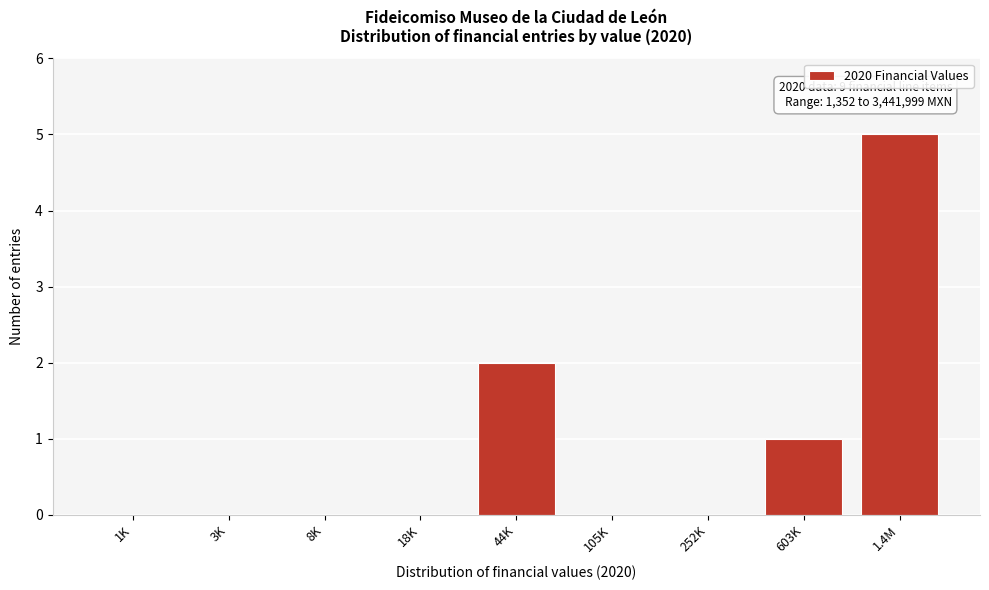

Reading left to right, transcribe all the data shown in this chart.

1K=0	3K=0	8K=0	18K=0	44K=2	105K=0	252K=0	603K=1	1.4M=5